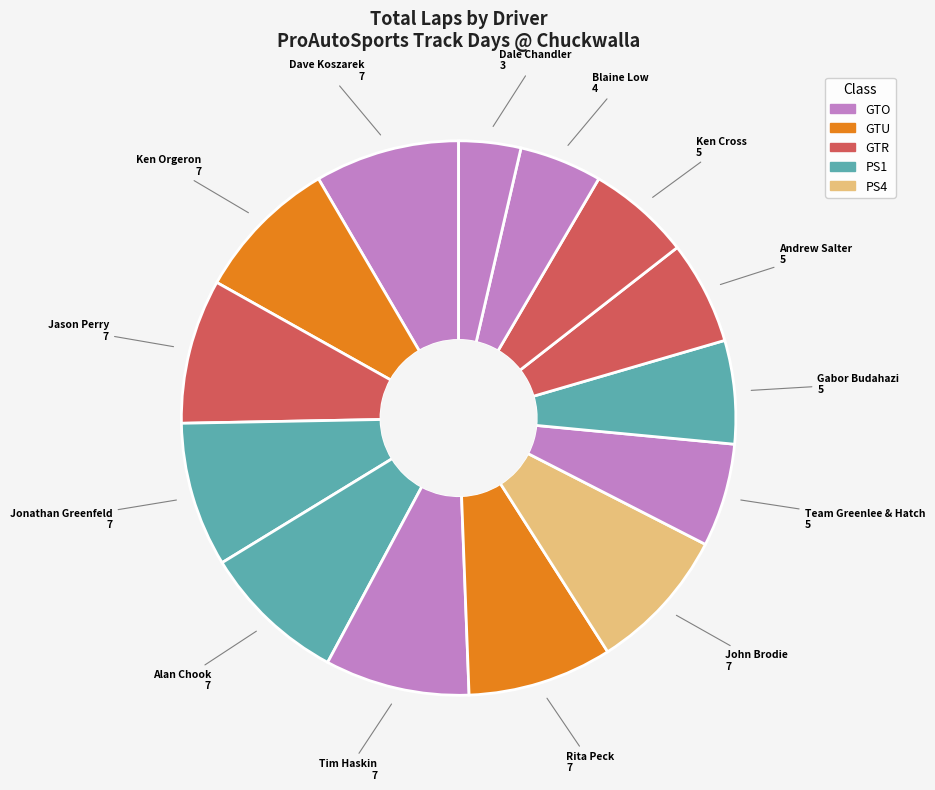

Count the number of slices in the pie.

14